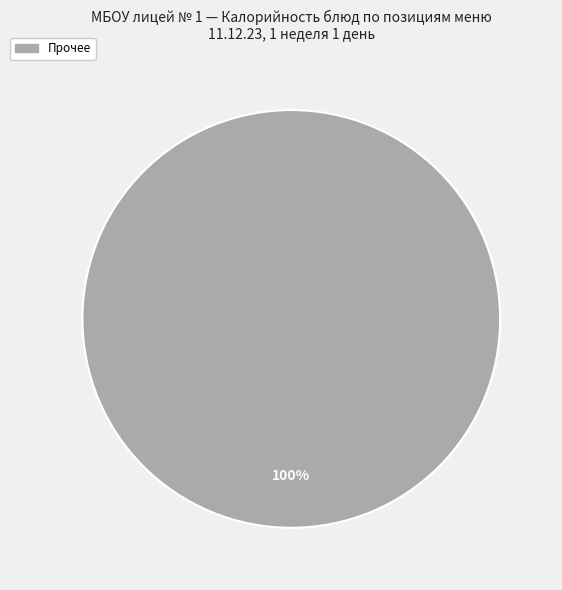

How many segments does this pie chart have?

1